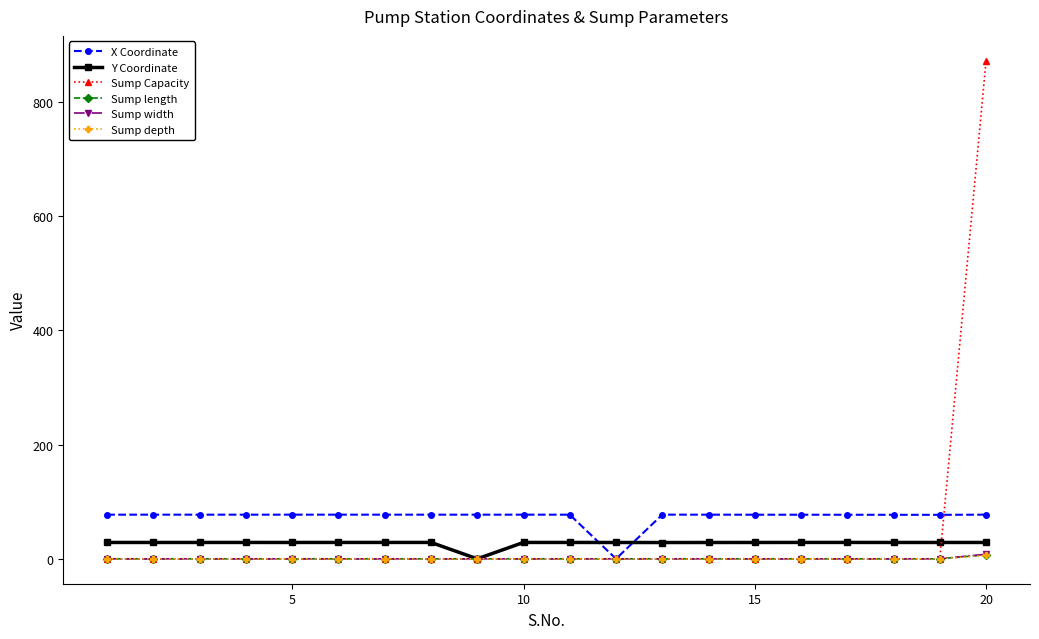

Which series has the widest spread of values?

Sump Capacity